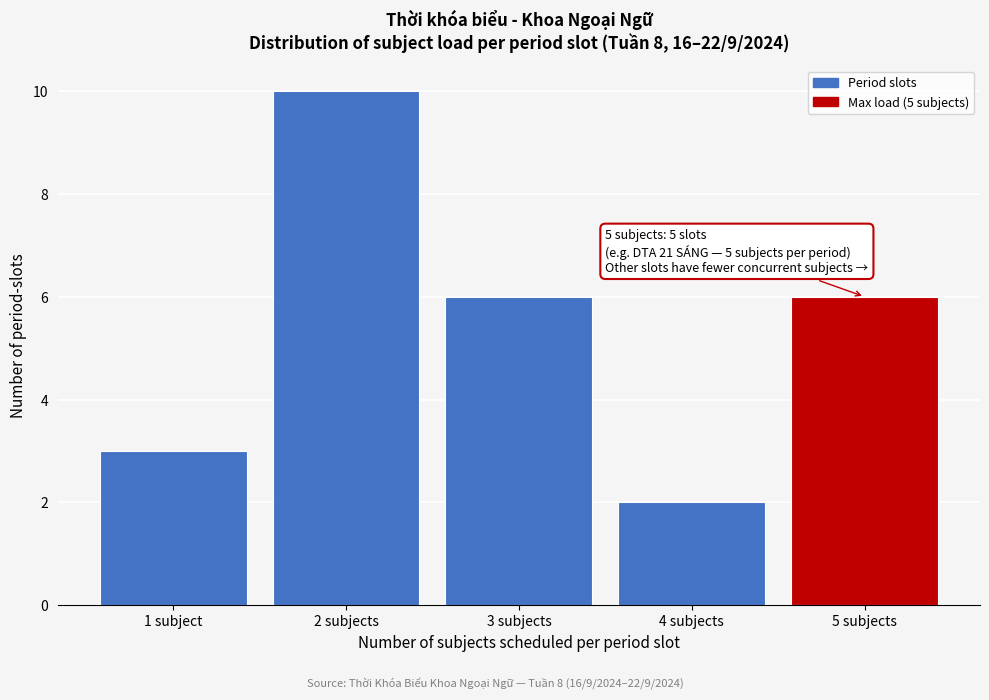

Reading right to left, extract all data points from this chart.

6	2	6	10	3